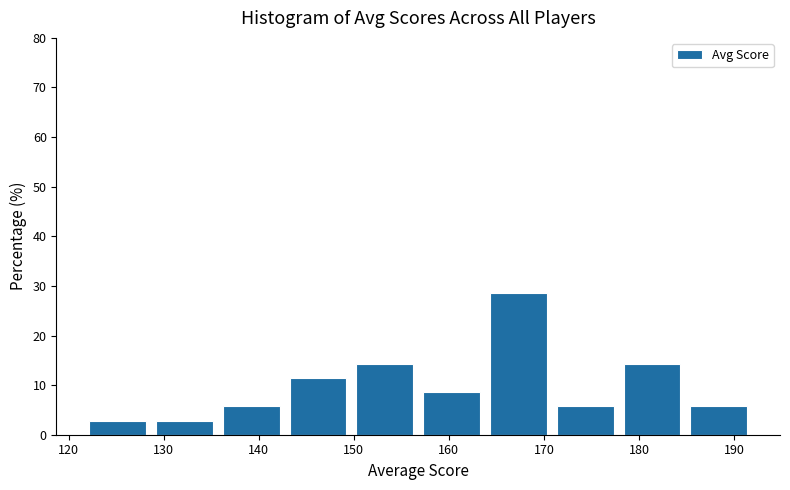

Reading left to right, list every bar in this chart as the range it spans on the x-axis followed by its height. Neither the bar edges nor the heights are printed on the chart, so give them approximately, as read against the axes.

122 to 129: 3
129 to 136: 3
136 to 143: 6
143 to 150: 11
150 to 157: 14
157 to 164: 9
164 to 171: 29
171 to 178: 6
178 to 185: 14
185 to 192: 6